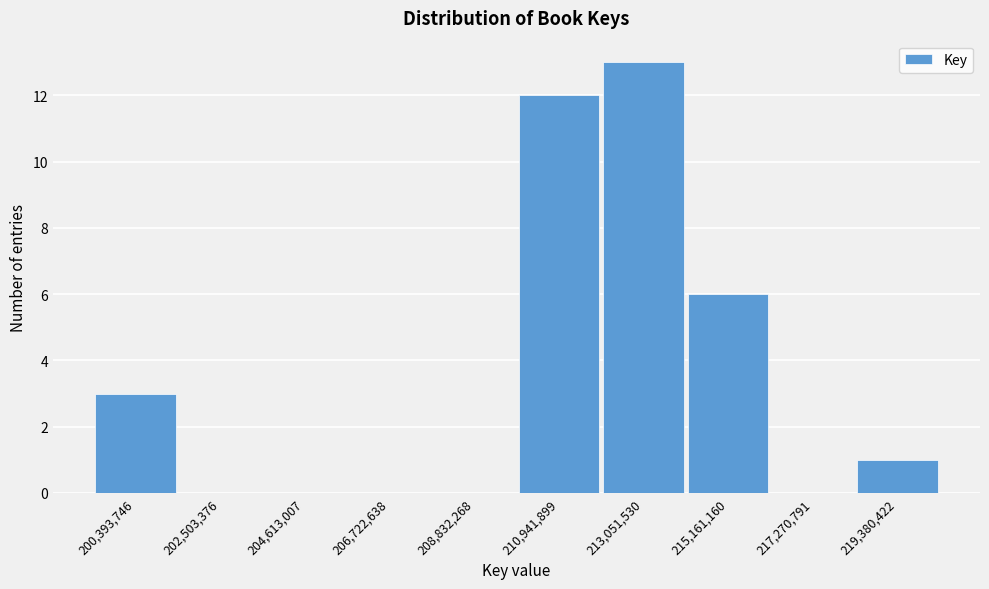

Reading left to right, transcribe all the data shown in this chart.

200,393,746=3	202,503,376=0	204,613,007=0	206,722,638=0	208,832,268=0	210,941,899=12	213,051,530=13	215,161,160=6	217,270,791=0	219,380,422=1